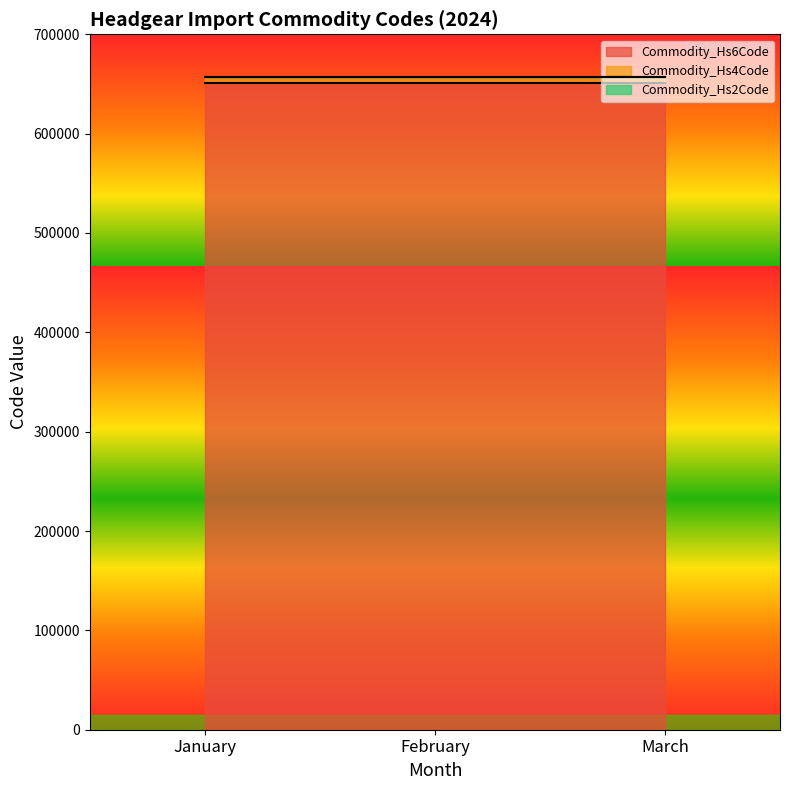

Reading left to right, transcribe all the data shown in this chart.

Commodity_Hs6Code: January=650610	February=650610	March=650610
Commodity_Hs4Code: January=6506	February=6506	March=6506
Commodity_Hs2Code: January=65	February=65	March=65